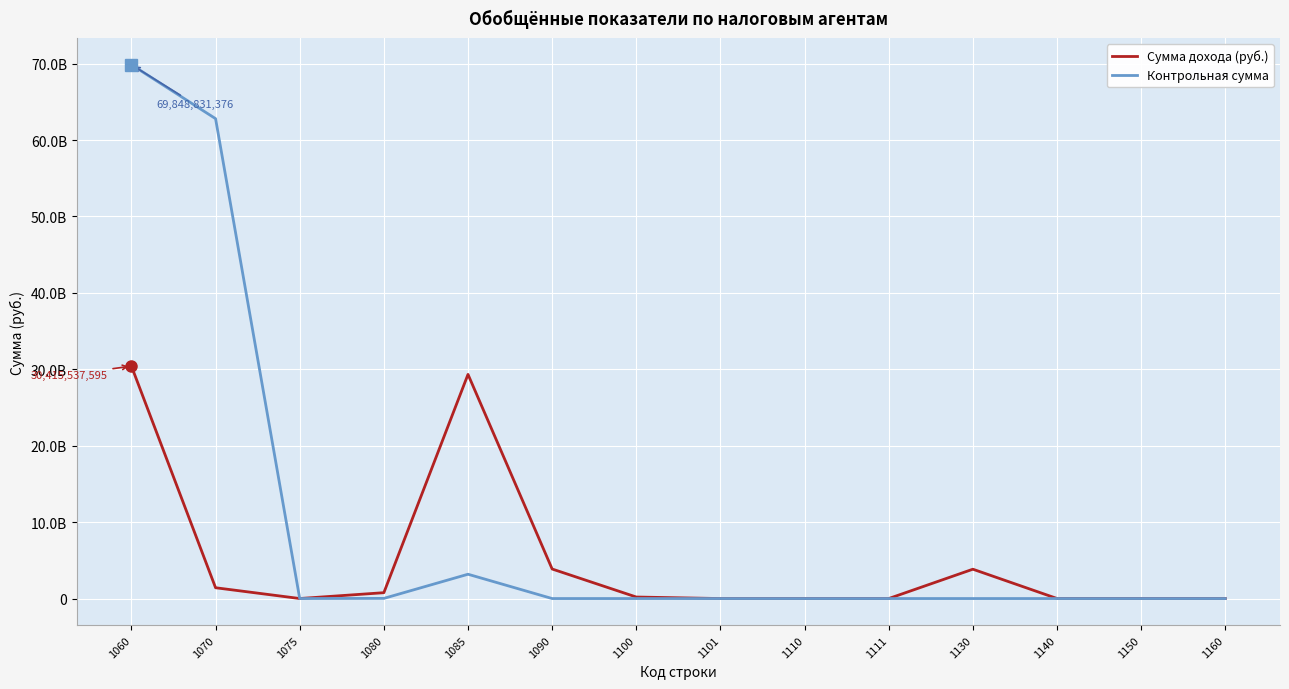

What are all the series names shown in the legend?

Сумма дохода (руб.), Контрольная сумма